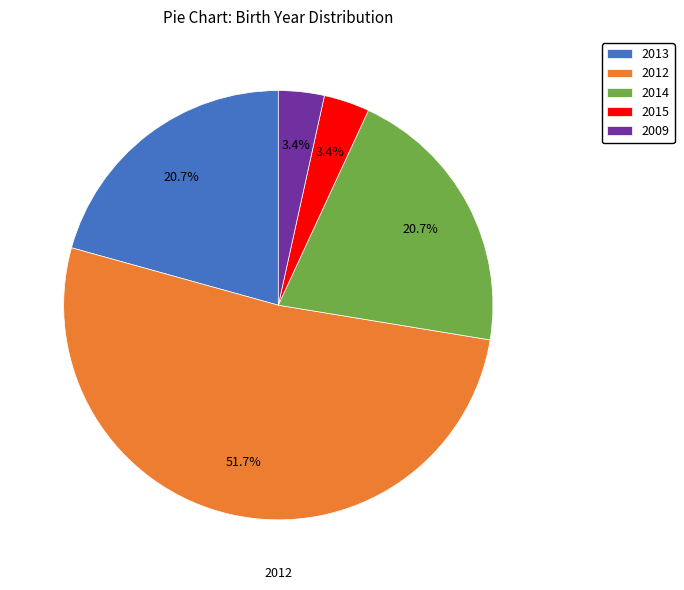

Is the sum of 2013 and 2014 greater than half?

No